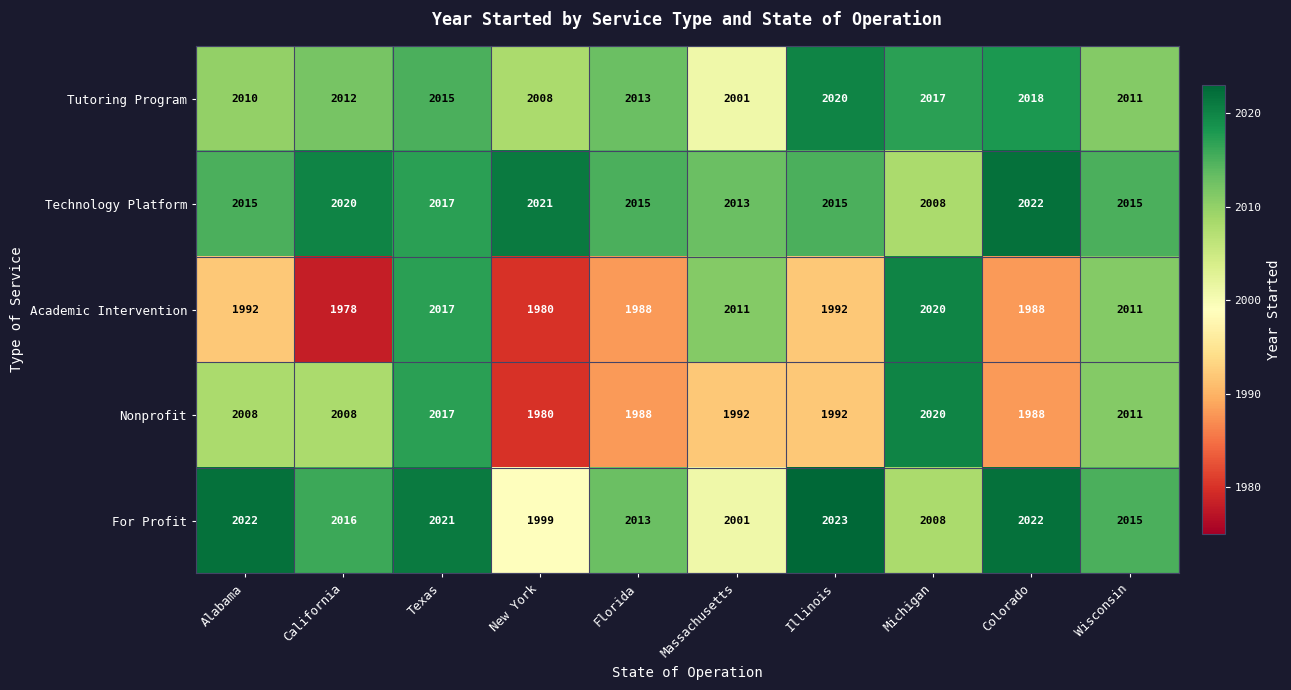

At how many categories does at least one series exceed 1980?

10